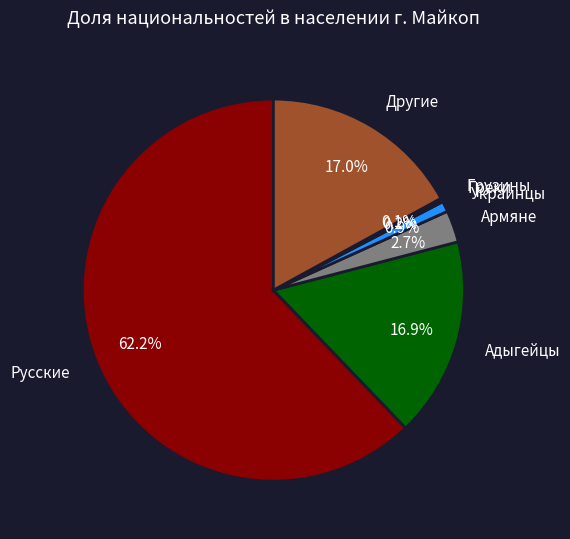

Which has a higher value, Русские or Украинцы?

Русские